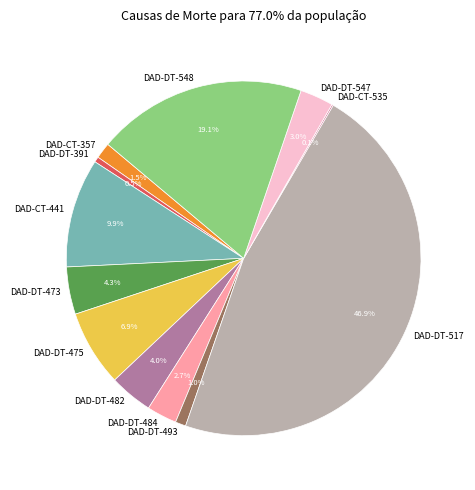

Approximately how many times larger is the value at DAD-CT-357 compared to DAD-DT-473?

0.3